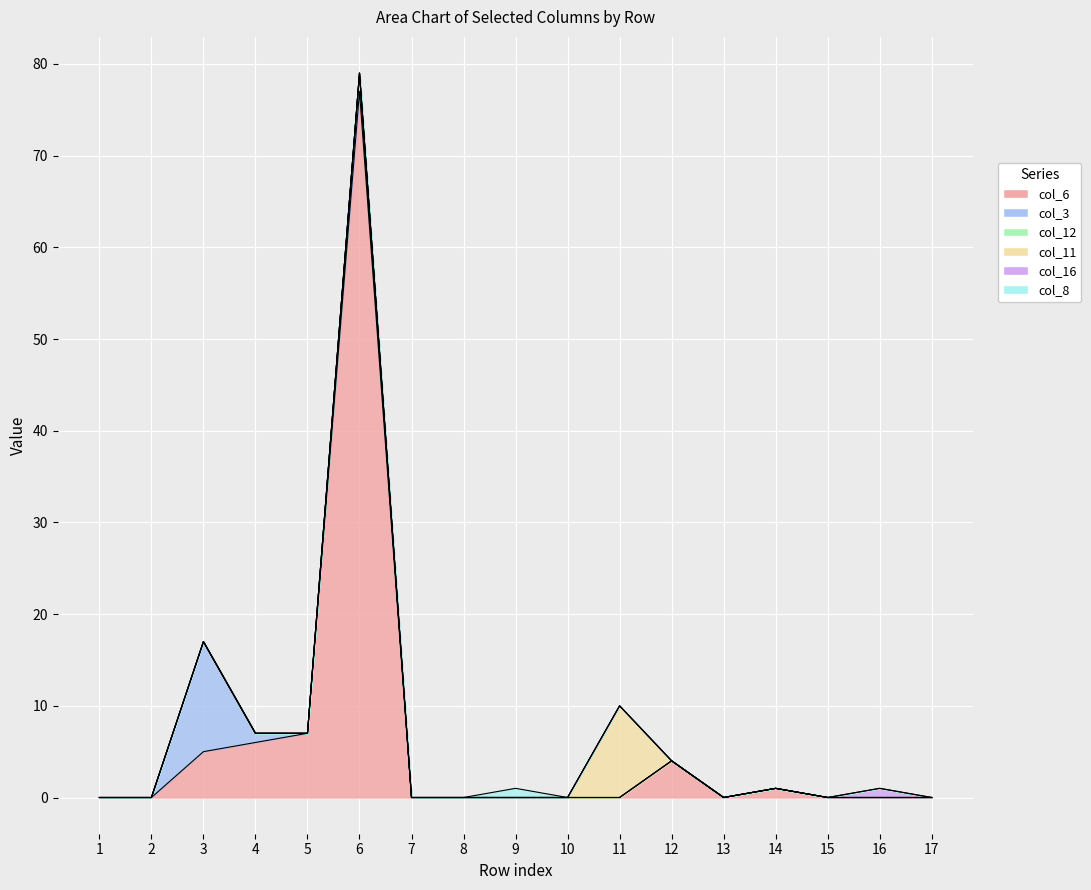

True or false: col_3 and col_16 cross at least once.

False